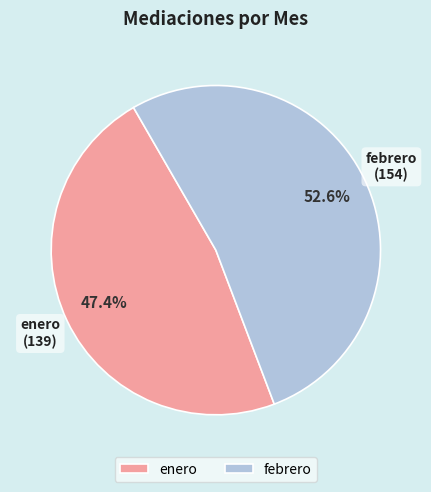

Which slice is the largest?

febrero